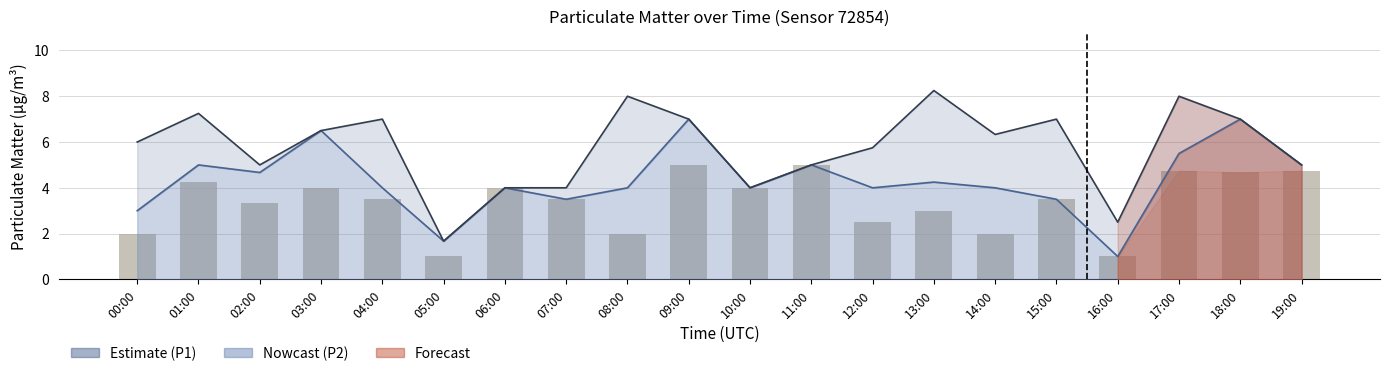

Reading left to right, what are all the values shown in this chart?

00:00=2.0	01:00=4.2	02:00=3.3	03:00=4.0	04:00=3.5	05:00=1.0	06:00=4.0	07:00=3.5	08:00=2.0	09:00=5.0	10:00=4.0	11:00=5.0	12:00=2.5	13:00=3.0	14:00=2.0	15:00=3.5	16:00=1.0	17:00=4.8	18:00=4.7	19:00=4.8